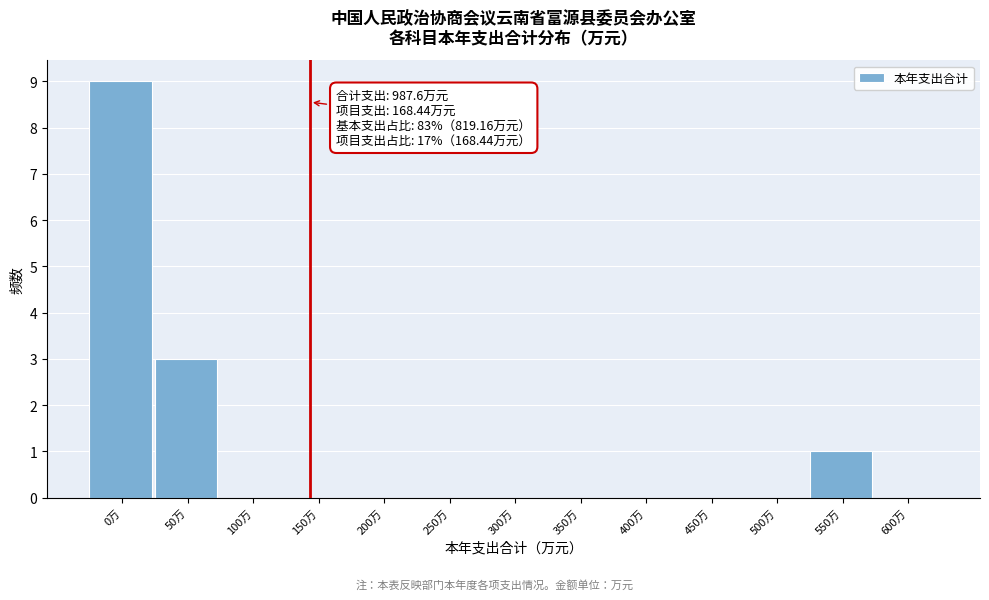

Reading right to left, list all the values displayed in this chart.

600万=0	550万=1	500万=0	450万=0	400万=0	350万=0	300万=0	250万=0	200万=0	150万=0	100万=0	50万=3	0万=9